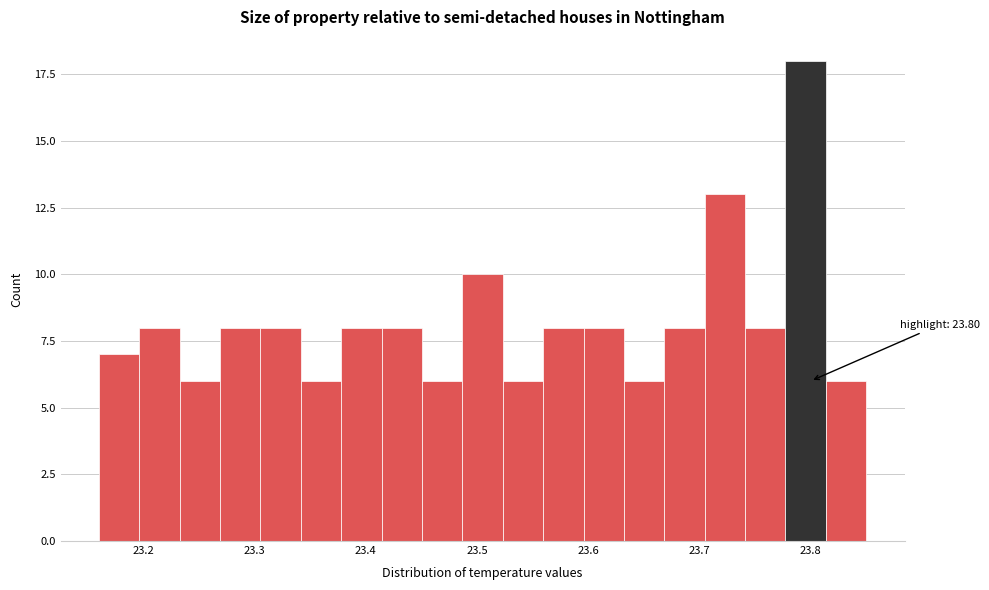

Read against the x-axis, roughly where is the centre of the tallest bar?

23.80